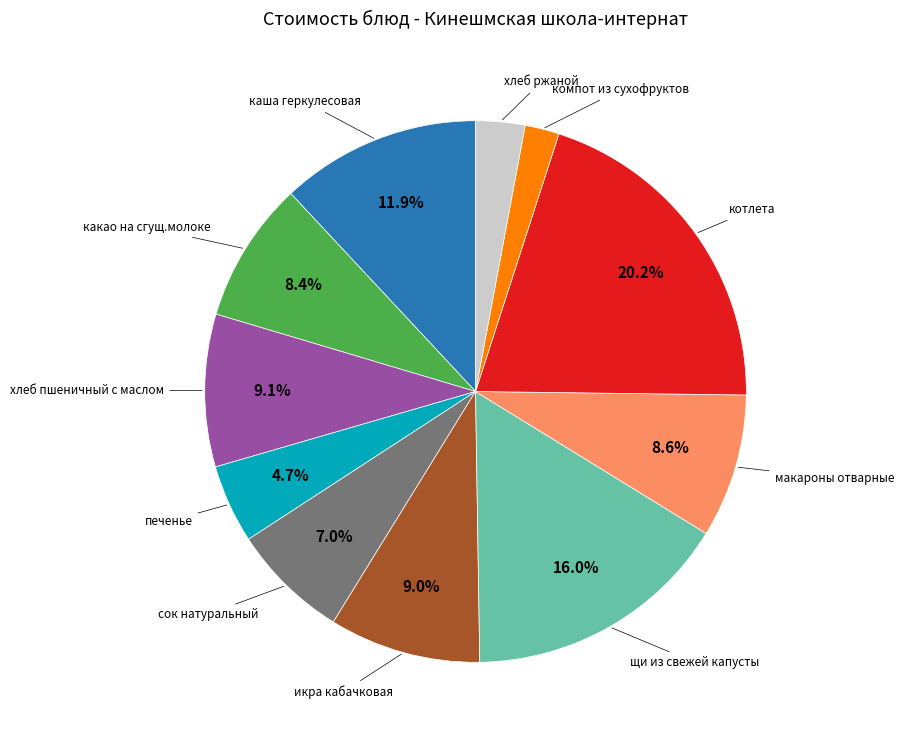

Does any single category account for the majority?

No